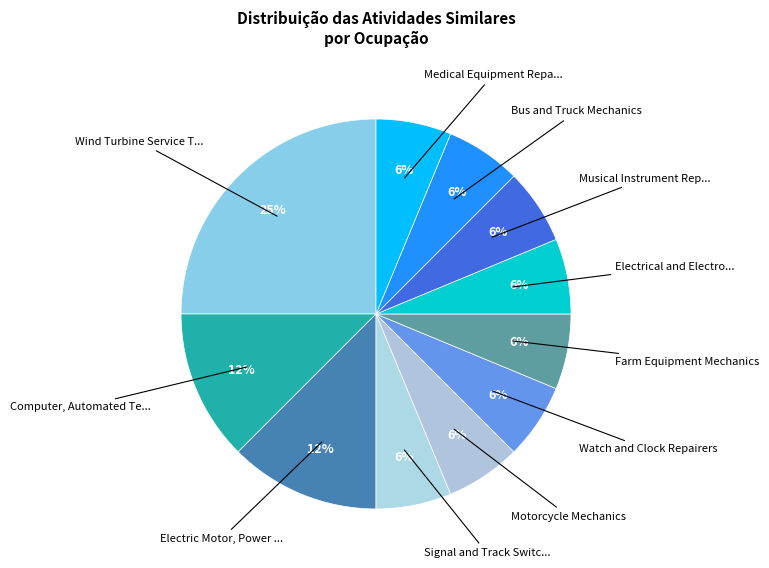

Which category has the biggest portion of the pie?

Wind Turbine Service Technicians